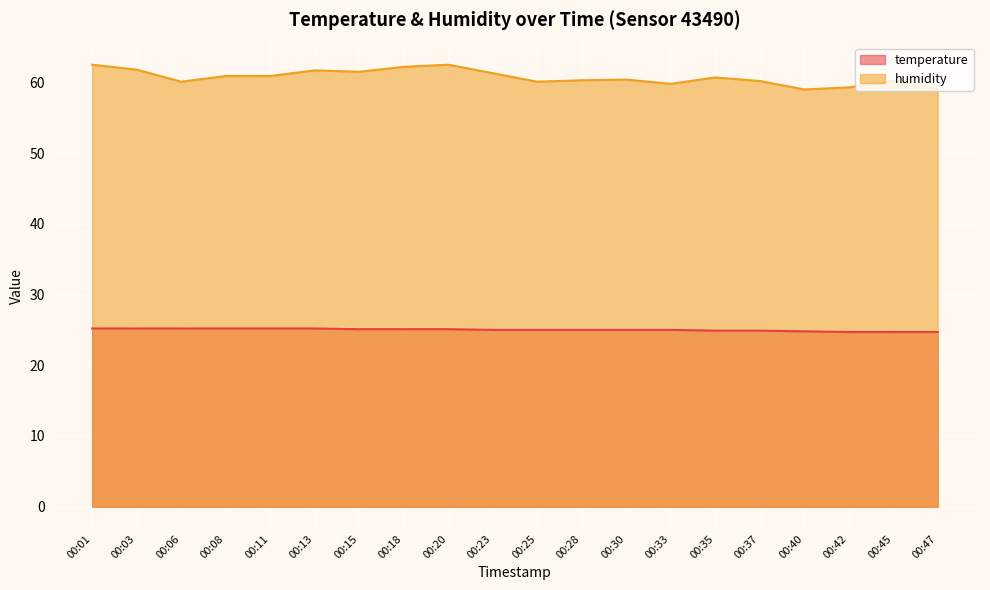

How many lines are shown in the chart?

2